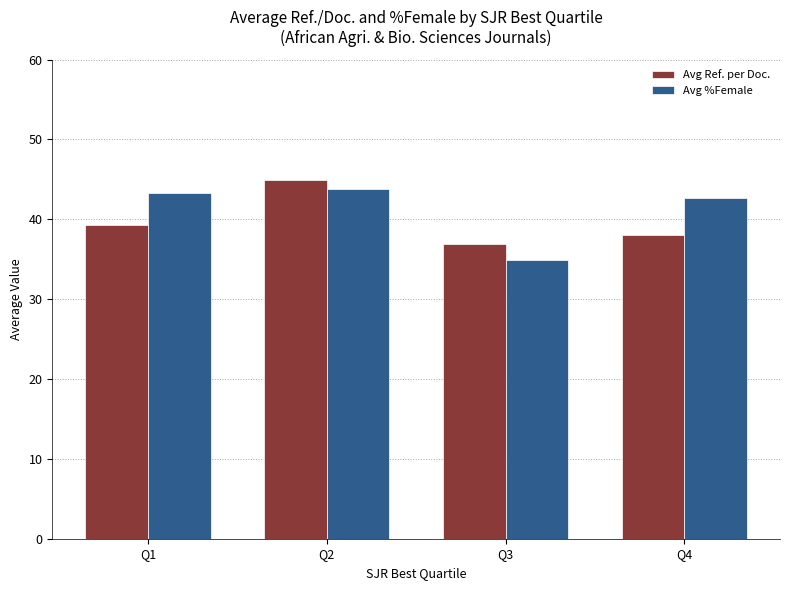

The Avg %Female series shows 13.3 at Q4. True or false?

False